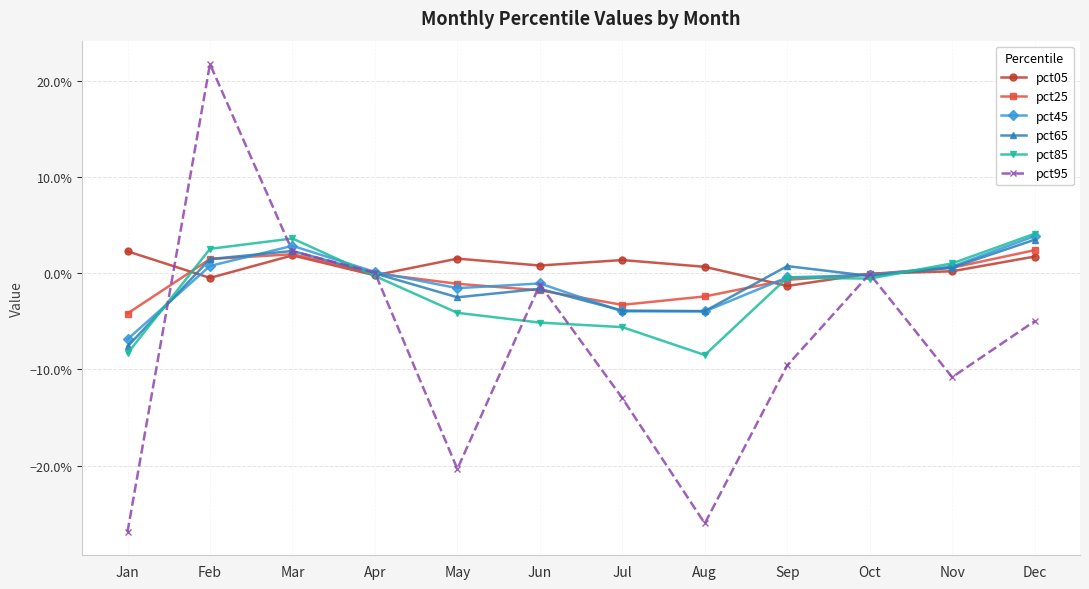

What is the maximum value shown in the chart?

0.2